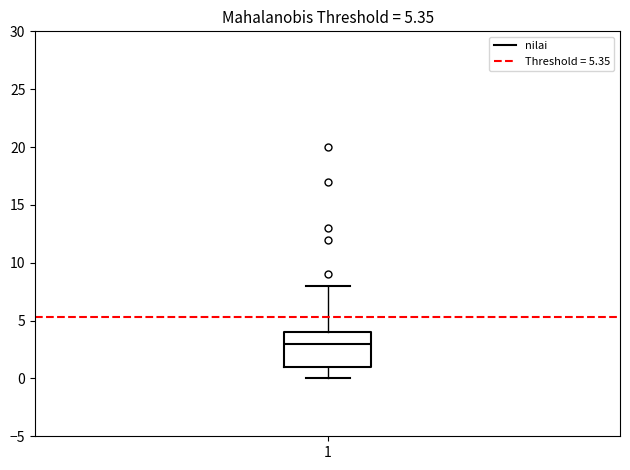

Read this box plot against the y-axis: the position of the median line, the range covered by the box, and the ends of both whiskers. The values are not printed on the chart, so give them approximately, as read against the axis.

median 3, box 1 to 4, whiskers 0 to 8